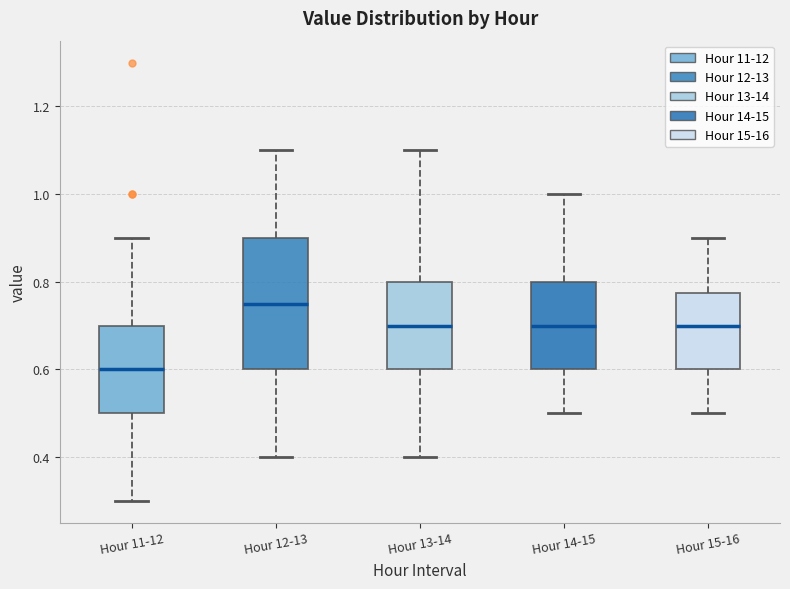

Where does the upper whisker of the box for Hour 13-14 end on the y-axis? The values are not printed on the chart, so give them approximately, as read against the axis.

1.10